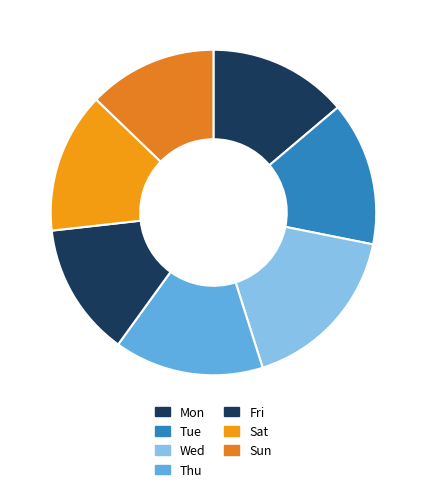

Does Sun account for over 50% of the chart?

No